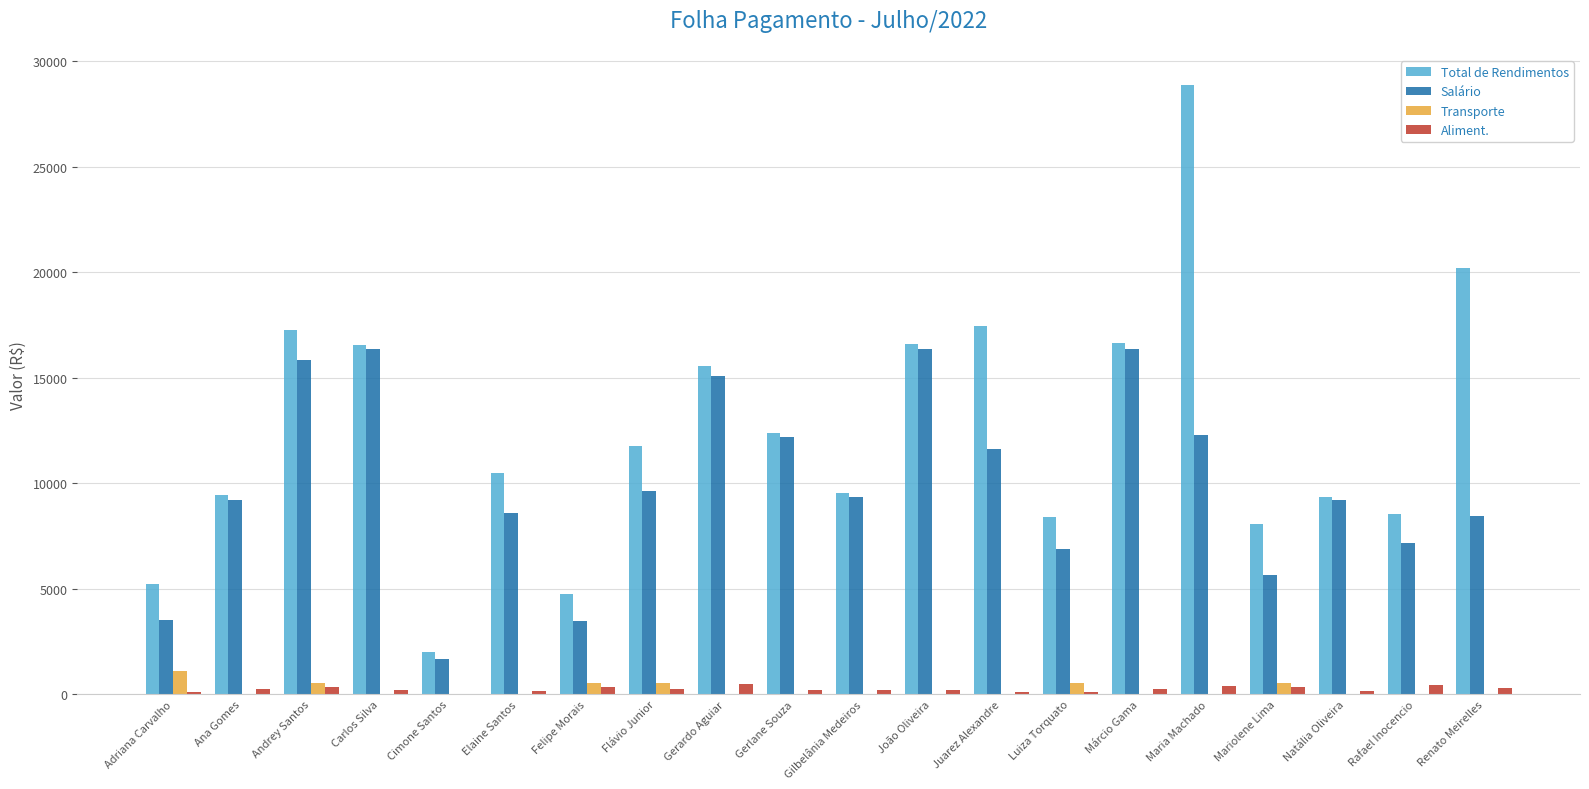

Which category has the highest value across all series?

Maria Machado